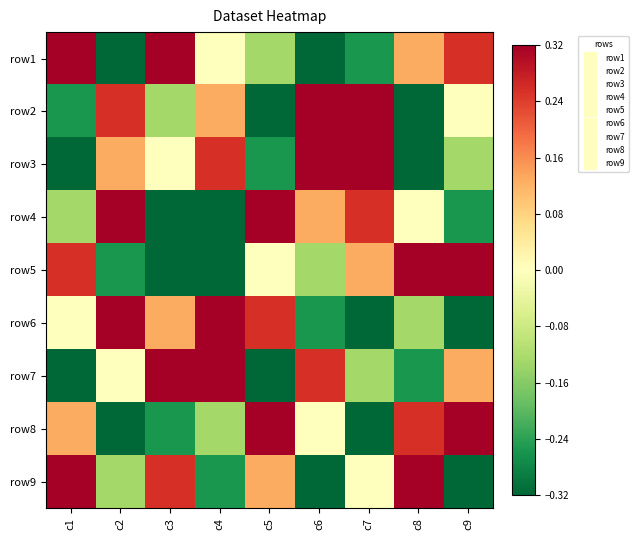

Reading left to right, what are all the values shown in this chart?

row1: c1=0.4	c2=-0.5	c3=0.5	c4=0.0	c5=-0.1	c6=-0.4	c7=-0.3	c8=0.1	c9=0.3
row2: c1=-0.3	c2=0.3	c3=-0.1	c4=0.1	c5=-0.5	c6=0.5	c7=0.4	c8=-0.4	c9=0.0
row3: c1=-0.4	c2=0.1	c3=0.0	c4=0.3	c5=-0.3	c6=0.4	c7=0.5	c8=-0.5	c9=-0.1
row4: c1=-0.1	c2=0.4	c3=-0.5	c4=-0.4	c5=0.5	c6=0.1	c7=0.3	c8=0.0	c9=-0.3
row5: c1=0.3	c2=-0.3	c3=-0.4	c4=-0.5	c5=0.0	c6=-0.1	c7=0.1	c8=0.5	c9=0.4
row6: c1=0.0	c2=0.5	c3=0.1	c4=0.4	c5=0.3	c6=-0.3	c7=-0.4	c8=-0.1	c9=-0.5
row7: c1=-0.5	c2=0.0	c3=0.4	c4=0.5	c5=-0.4	c6=0.3	c7=-0.1	c8=-0.3	c9=0.1
row8: c1=0.1	c2=-0.4	c3=-0.3	c4=-0.1	c5=0.4	c6=0.0	c7=-0.5	c8=0.3	c9=0.5
row9: c1=0.5	c2=-0.1	c3=0.3	c4=-0.3	c5=0.1	c6=-0.5	c7=0.0	c8=0.4	c9=-0.4